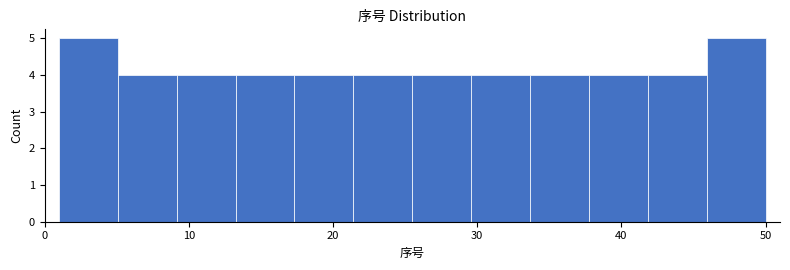

Reading left to right, transcribe this chart: for each bar, give the range it covers on the x-axis and its height. Neither the bar edges nor the heights are printed on the chart, so give them approximately, as read against the axes.

1 to 5: 5
5 to 9: 4
9 to 13: 4
13 to 17: 4
17 to 21: 4
21 to 26: 4
26 to 30: 4
30 to 34: 4
34 to 38: 4
38 to 42: 4
42 to 46: 4
46 to 50: 5